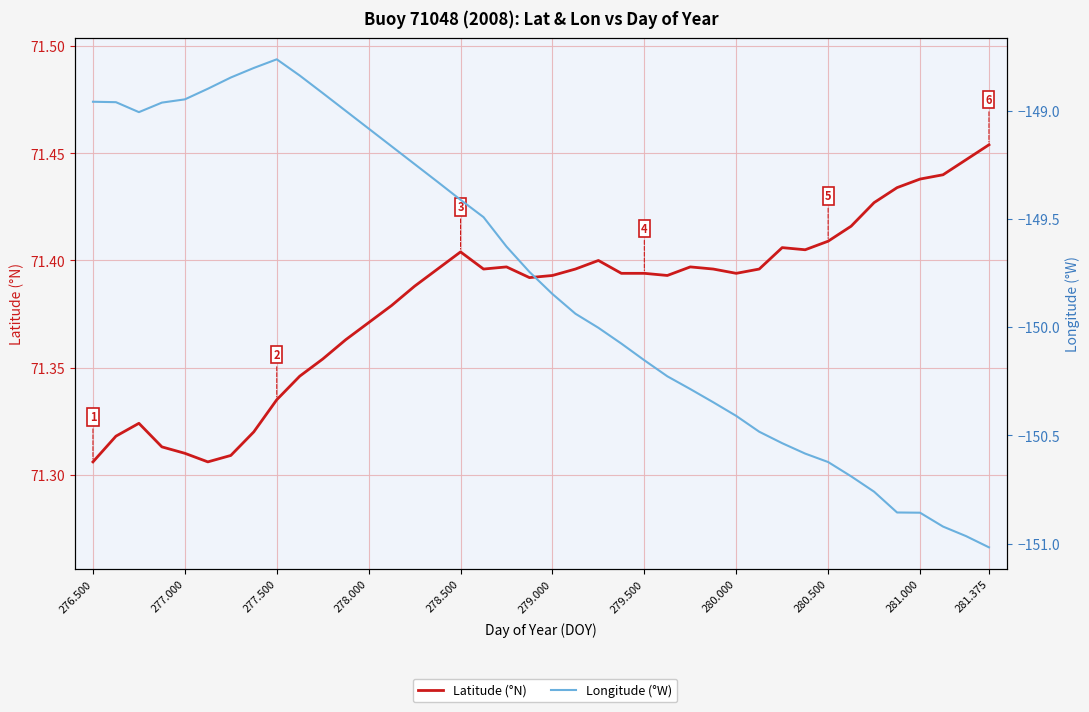

In Latitude (°N), how many points are lower than both neighbors (excluding endpoints)?

6